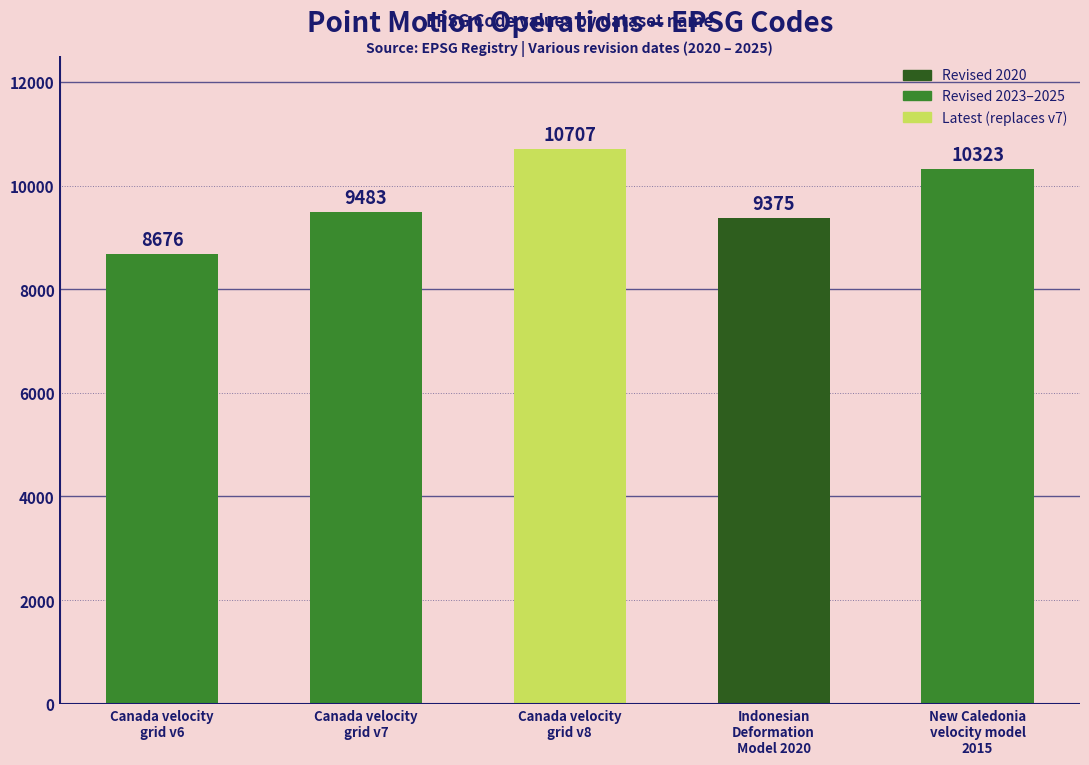

How many values are below 9483?

2